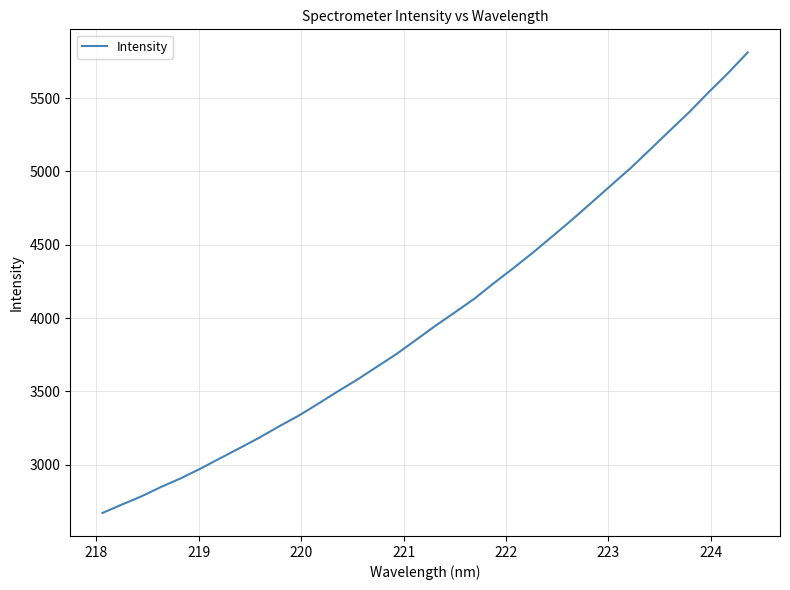

What is the sum of all values?

136547.3